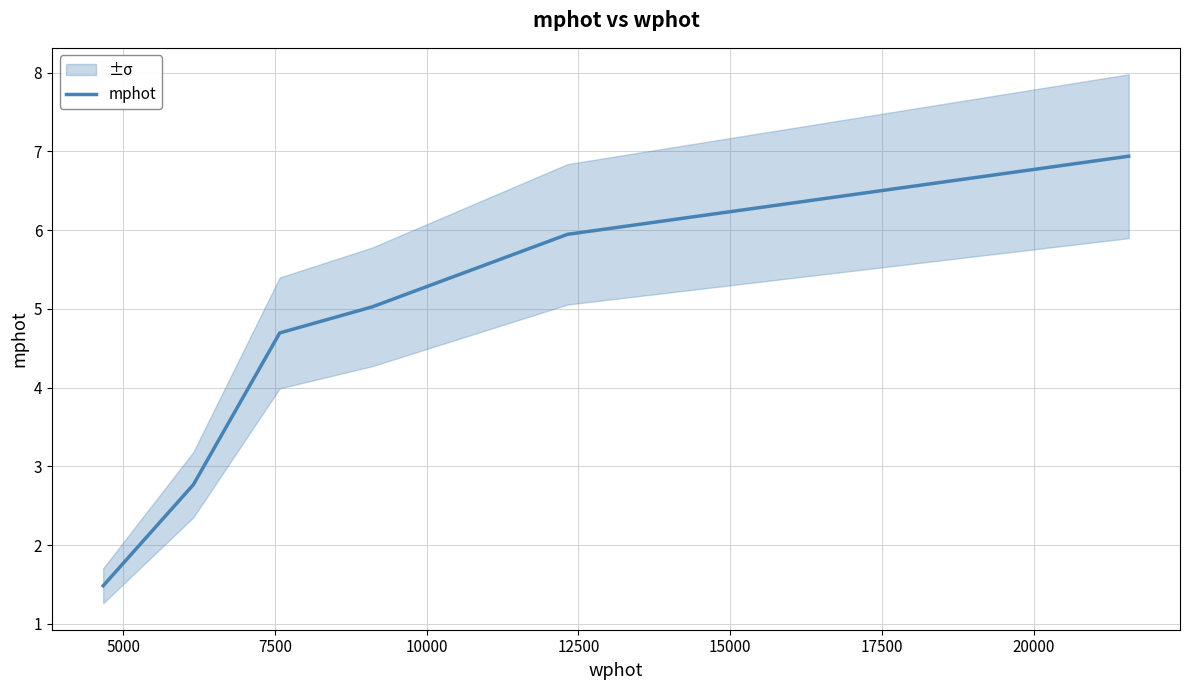

What is the smallest value displayed?

1.5